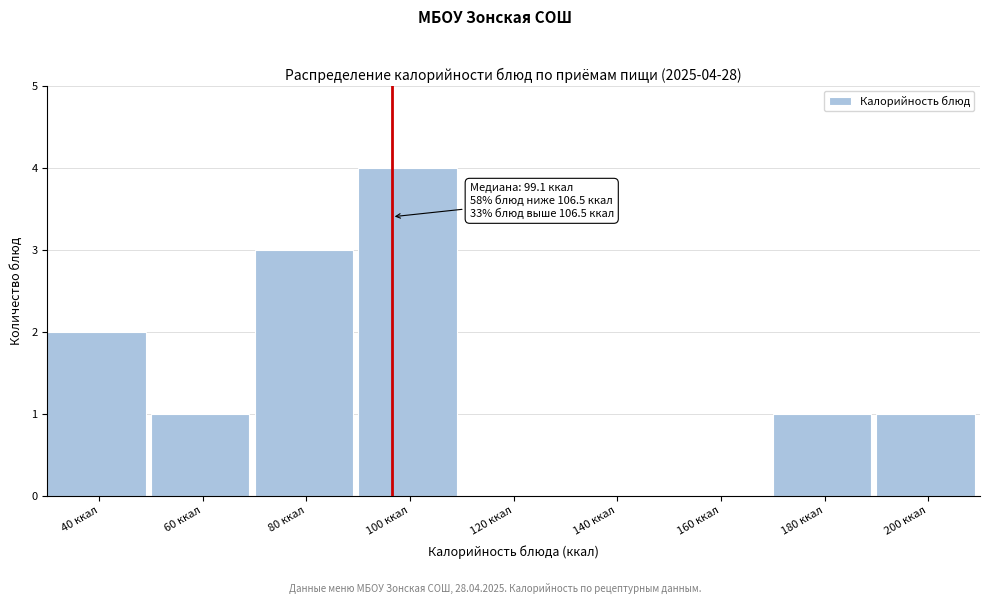

Reading right to left, list all the values displayed in this chart.

200 ккал=1	180 ккал=1	160 ккал=0	140 ккал=0	120 ккал=0	100 ккал=4	80 ккал=3	60 ккал=1	40 ккал=2